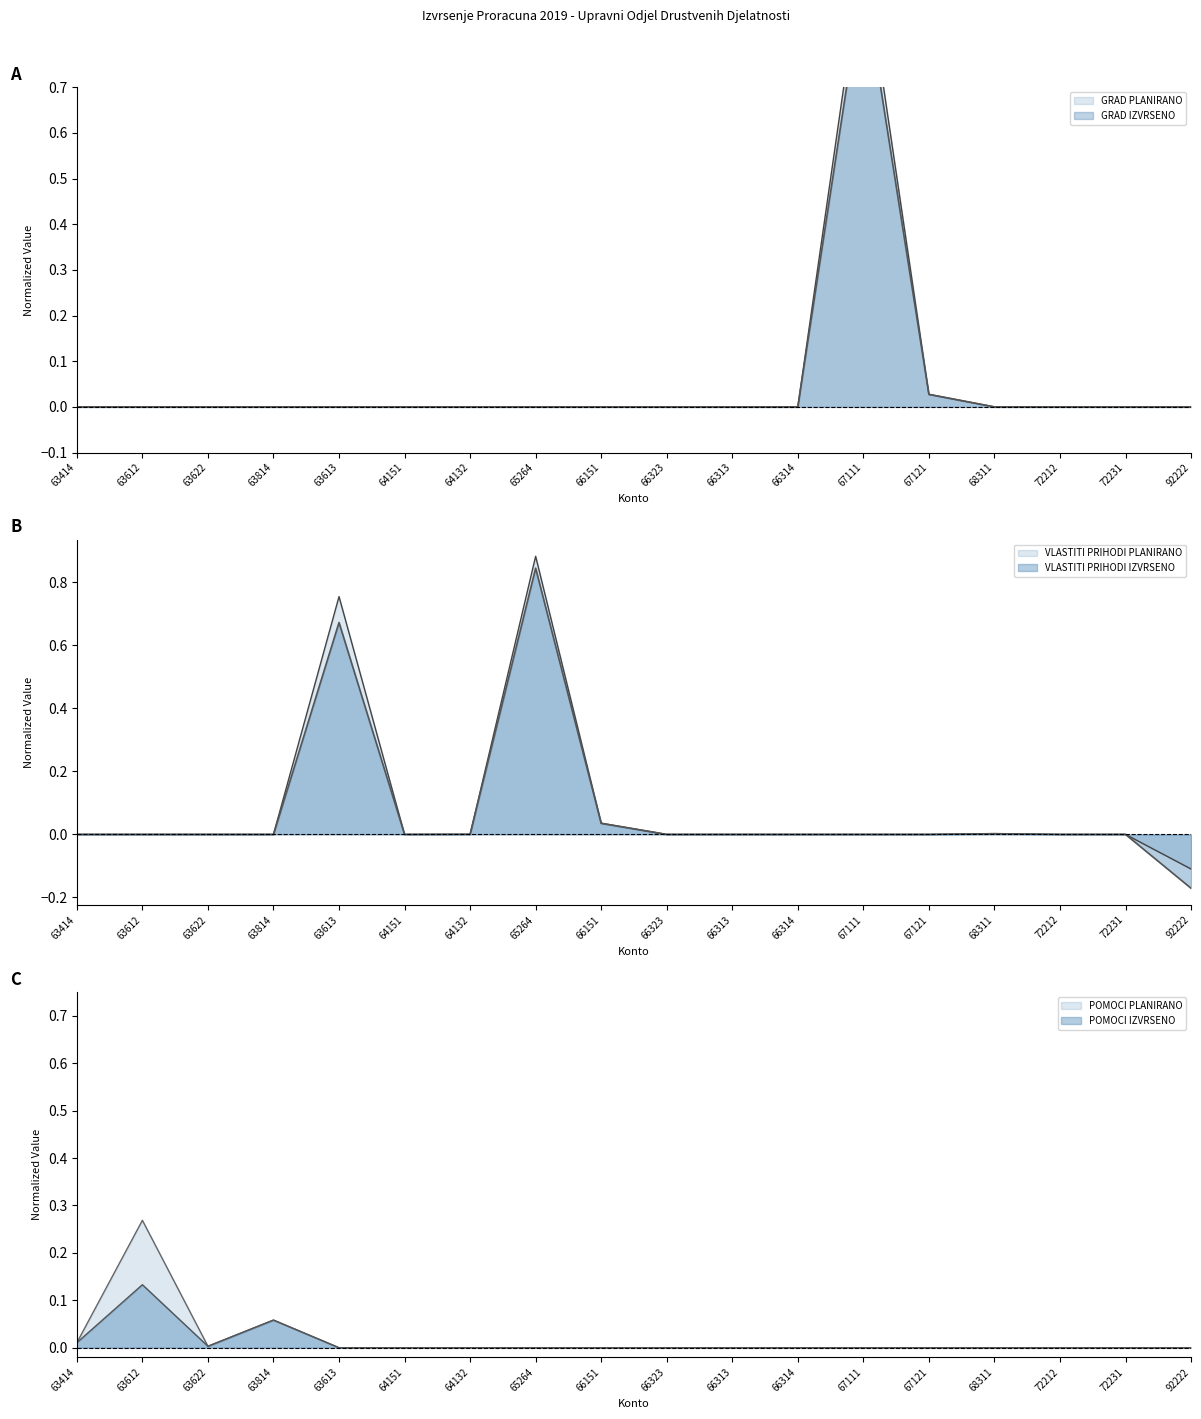

Rank the series at 92222 from highest to lowest value.

GRAD PLANIRANO, GRAD IZVRSENO, POMOCI IZVRSENO, VLASTITI PRIHODI PLANIRANO, VLASTITI PRIHODI IZVRSENO